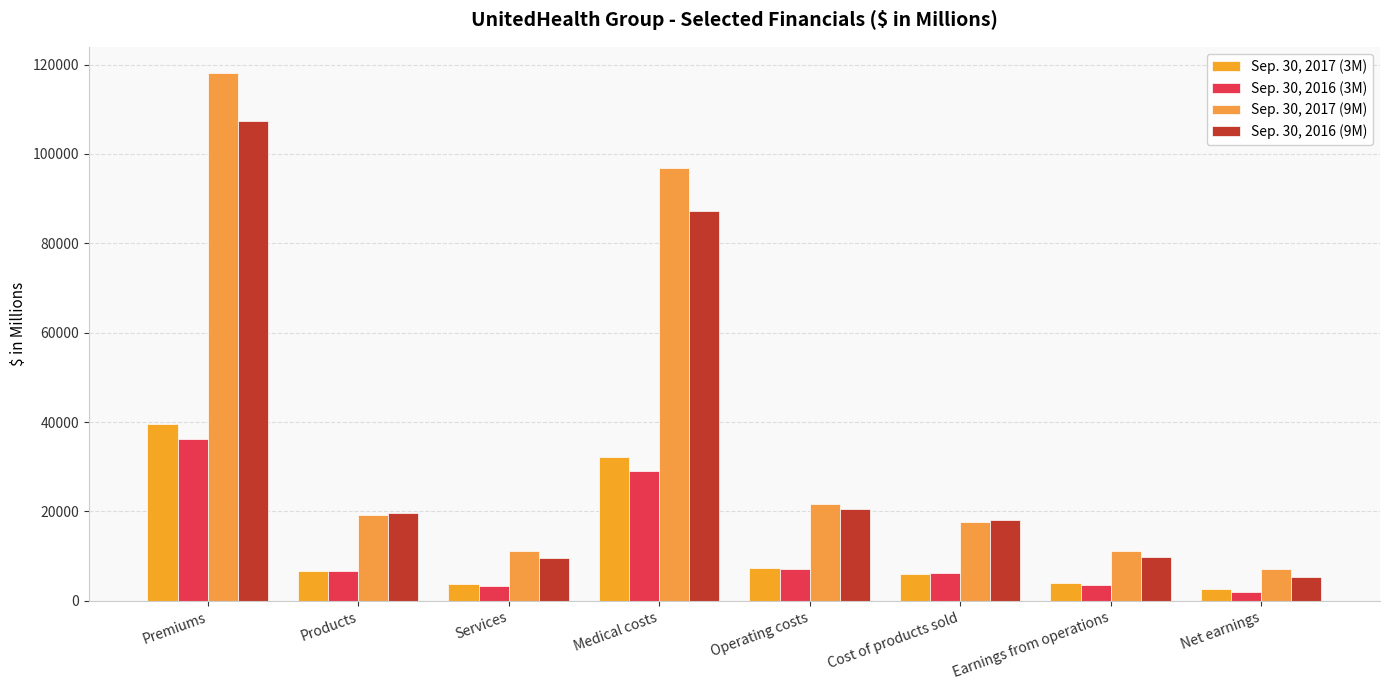

How many data points in Sep. 30, 2016 (9M) are less than 19699?

4